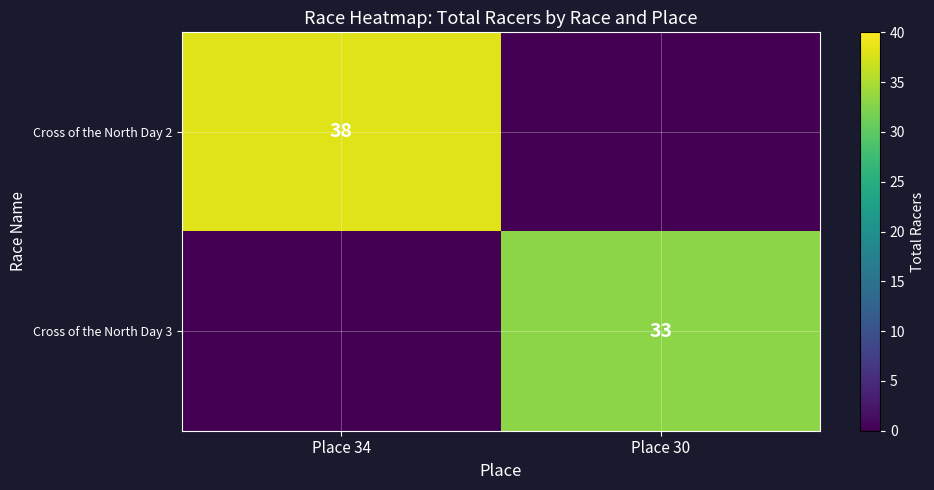

At how many categories does at least one series exceed 14?

2